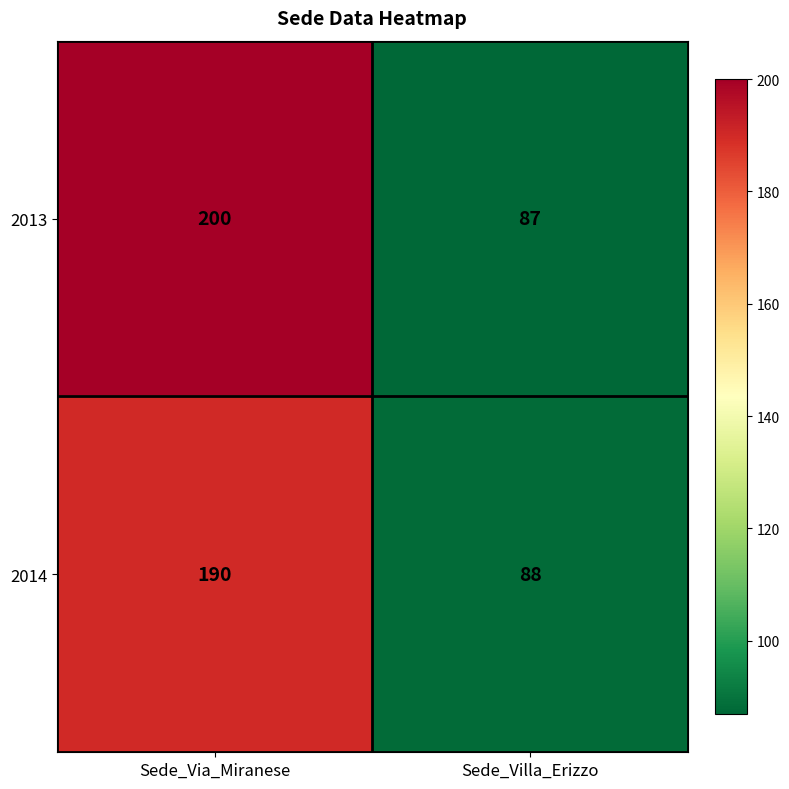

Reading left to right, transcribe all the data shown in this chart.

2013: 200	87
2014: 190	88